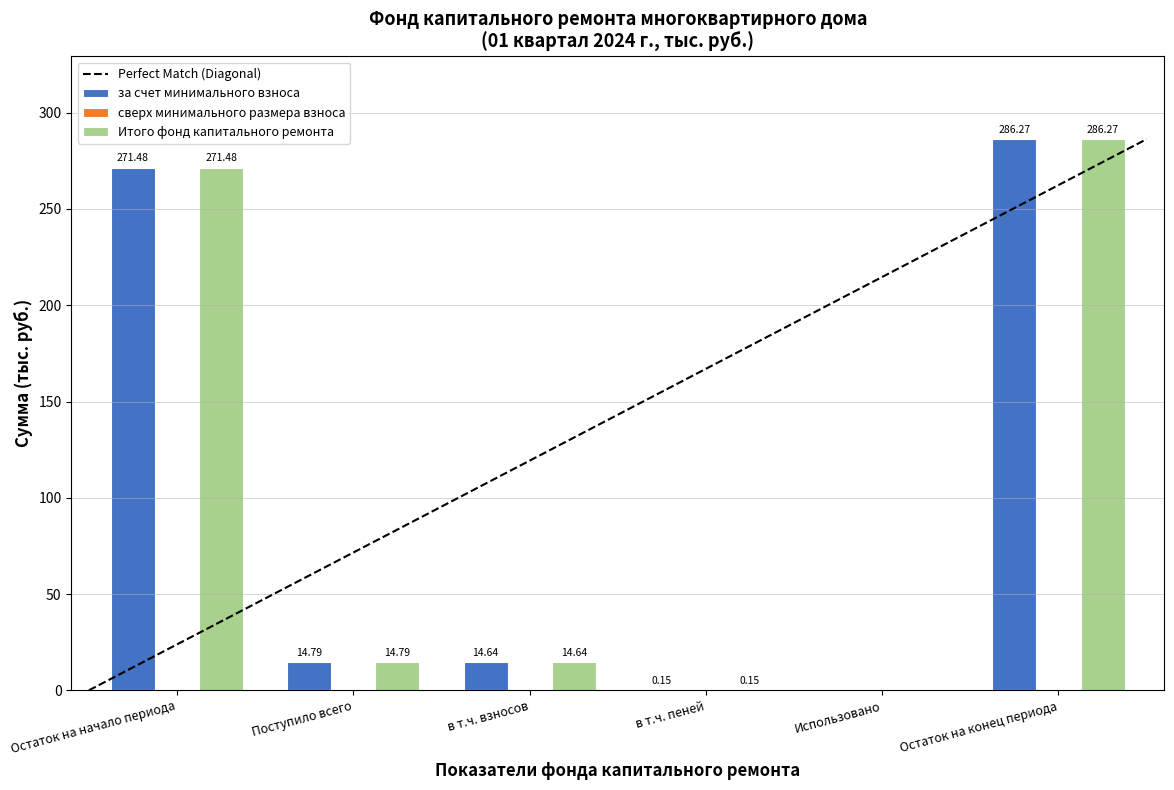

At which category is the sum across all series the highest?

Остаток на конец периода